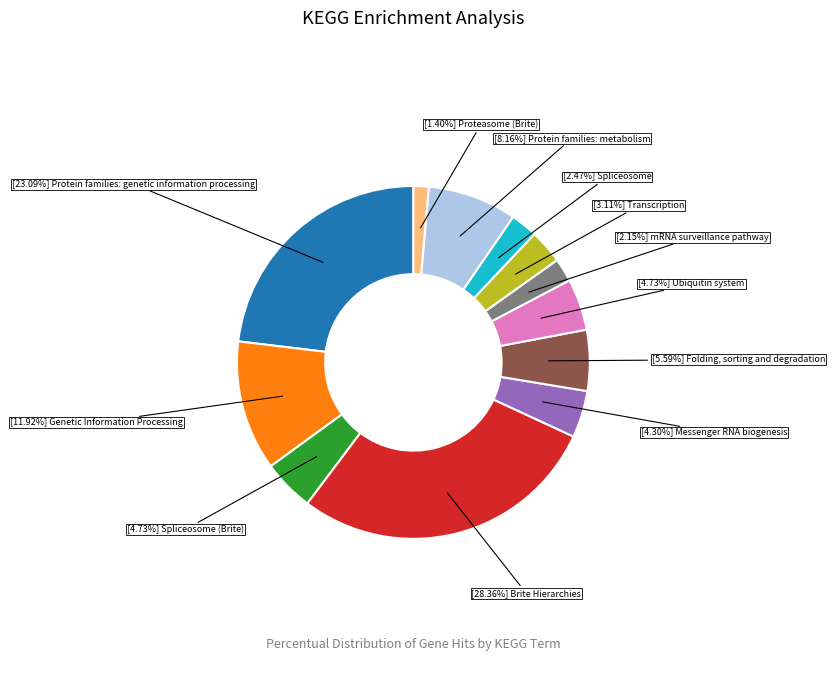

How many slices are in this pie chart?

12